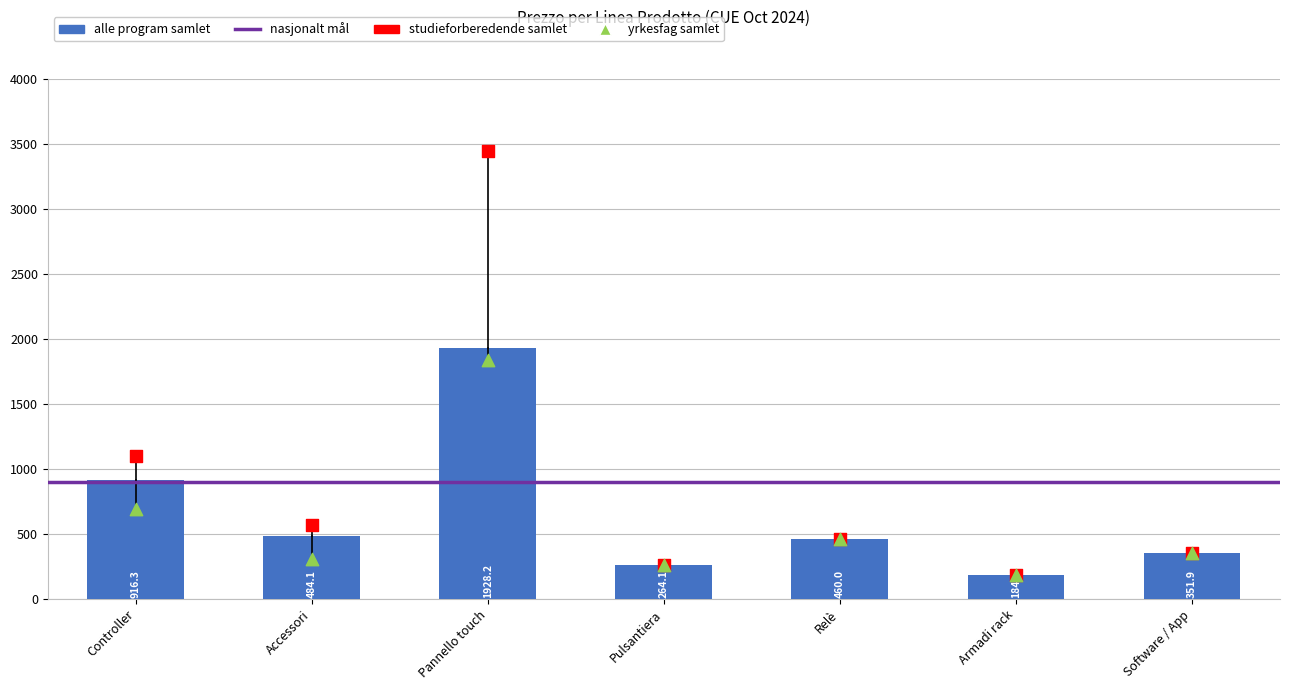

Which series has the widest spread of Y values?

studieforberedende samlet